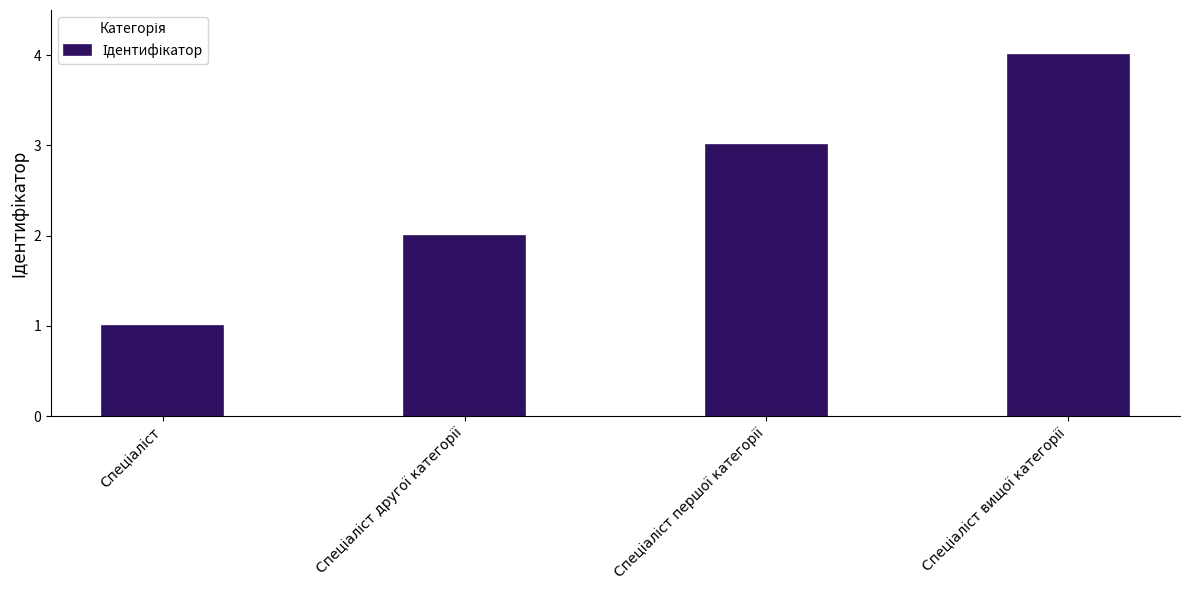

What is the difference between the maximum and minimum values?

3